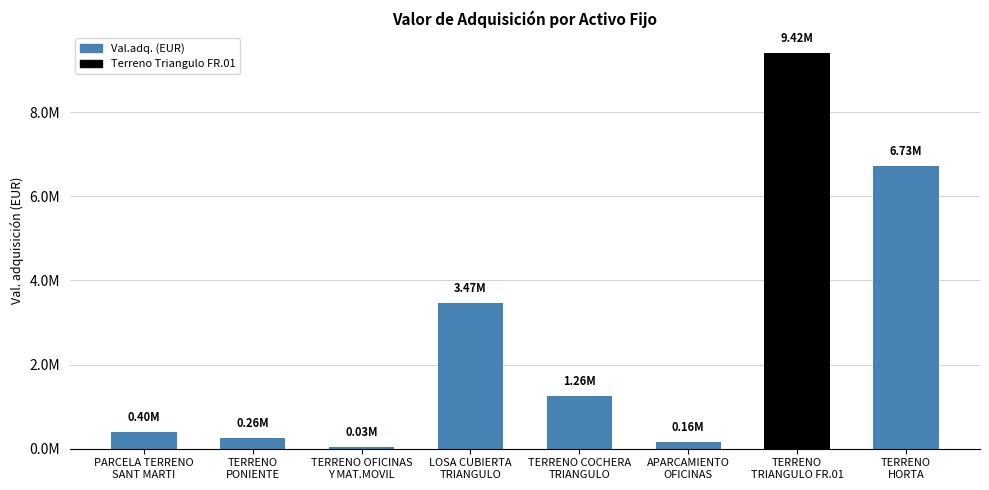

The value at TERRENO OFICINAS
Y MAT.MOVIL is 7709.8. True or false?

False